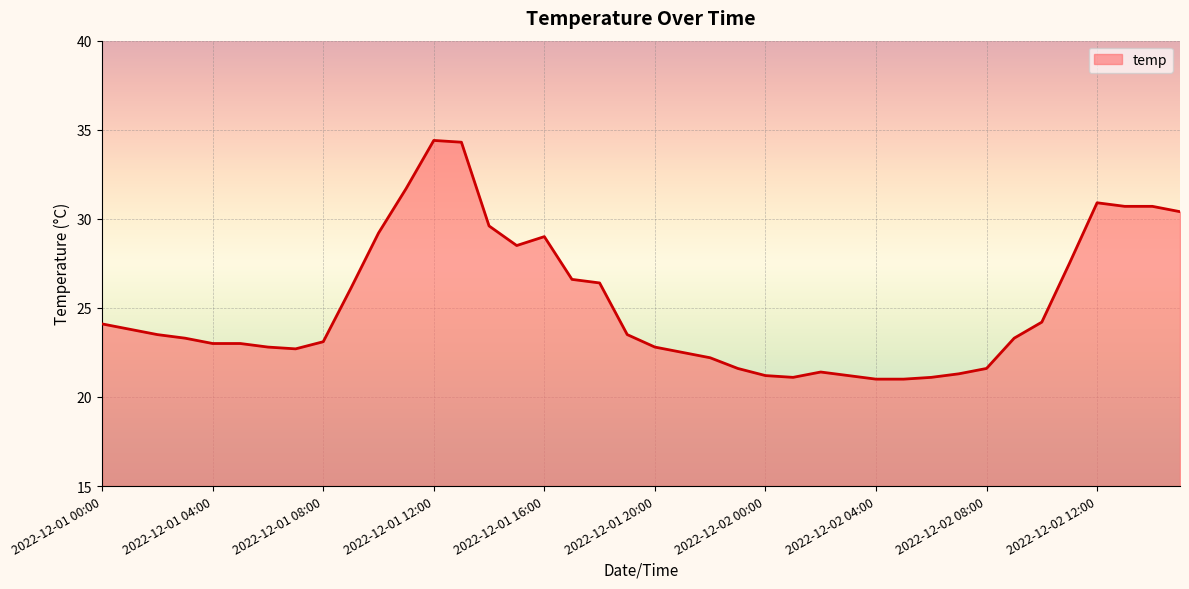

What is the smallest value displayed?

21.0